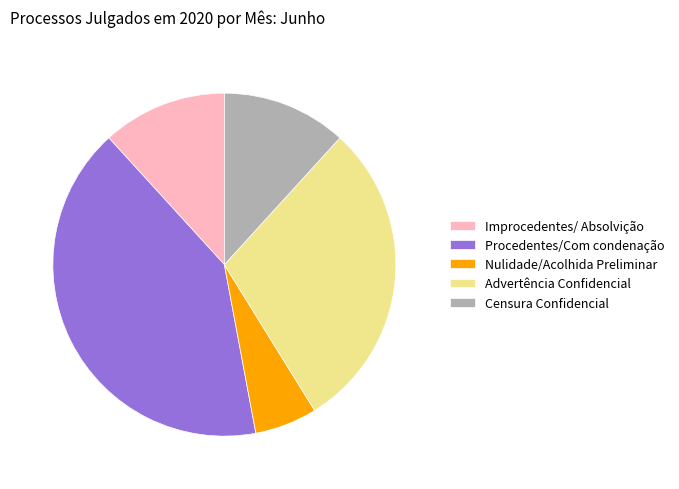

Between Procedentes/Com condenação and Censura Confidencial, which is larger?

Procedentes/Com condenação